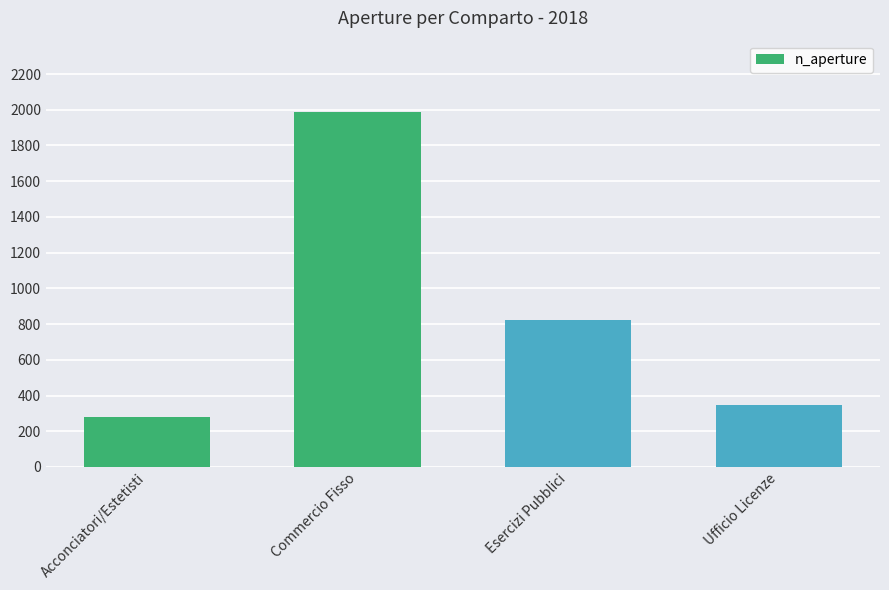

Where is the data nearest to the value 1133?

Esercizi Pubblici